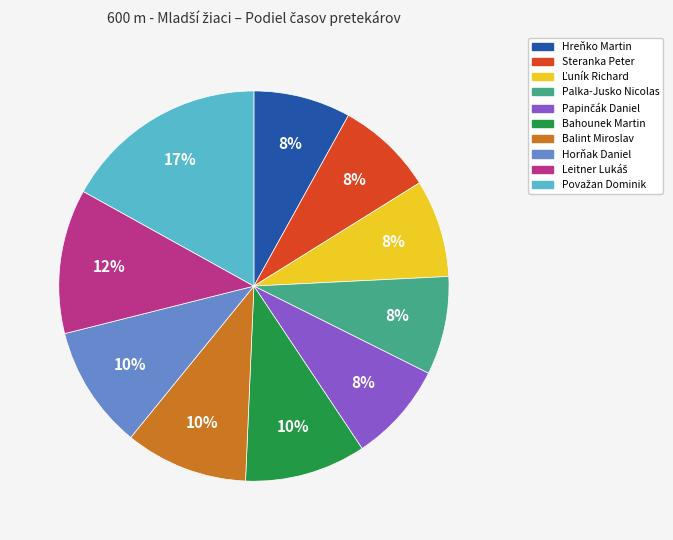

Is it true that Palka-Jusko Nicolas is 1% of the pie?

False